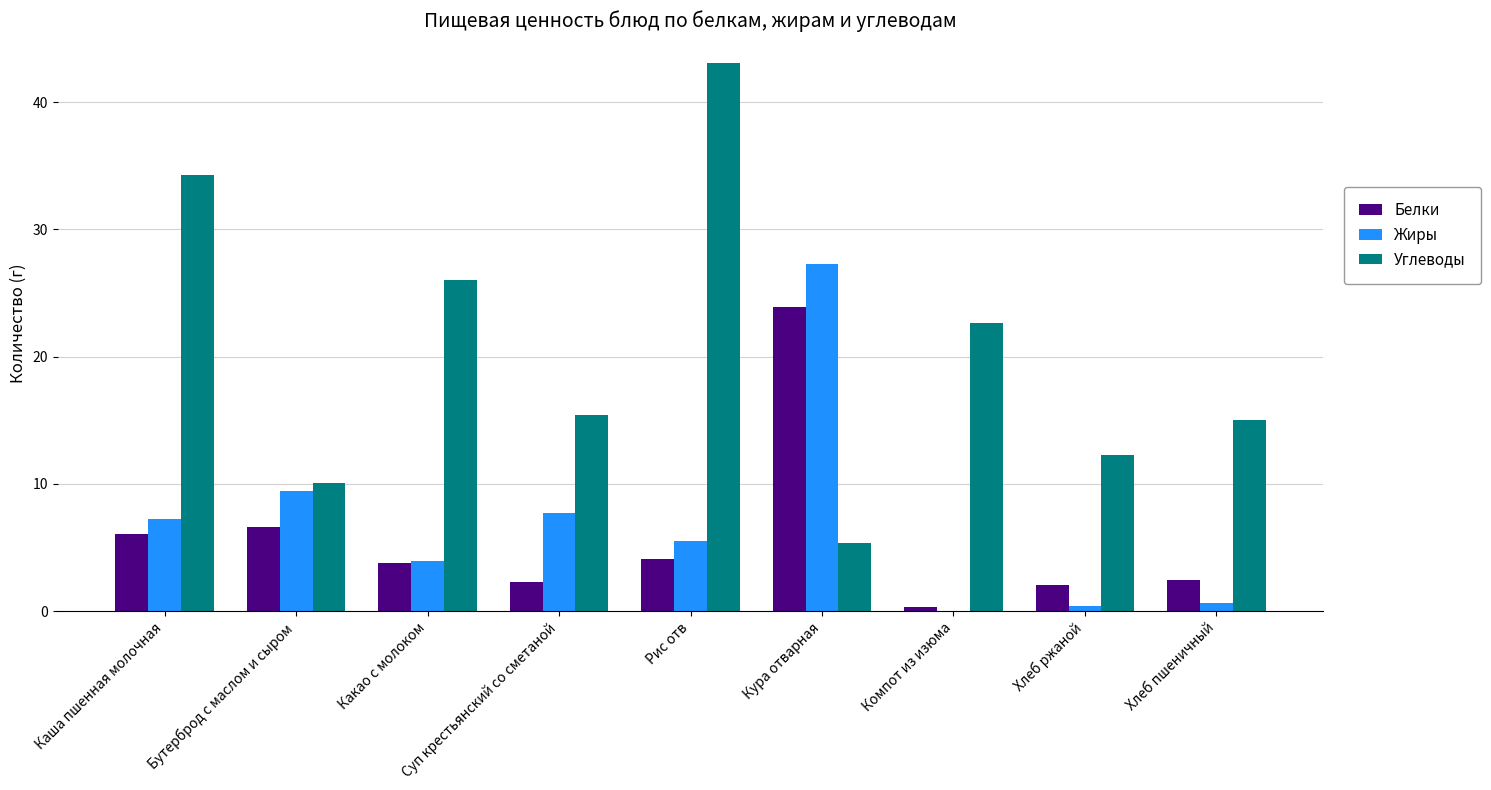

Where does the Углеводы series first go above 15?

Каша пшенная молочная